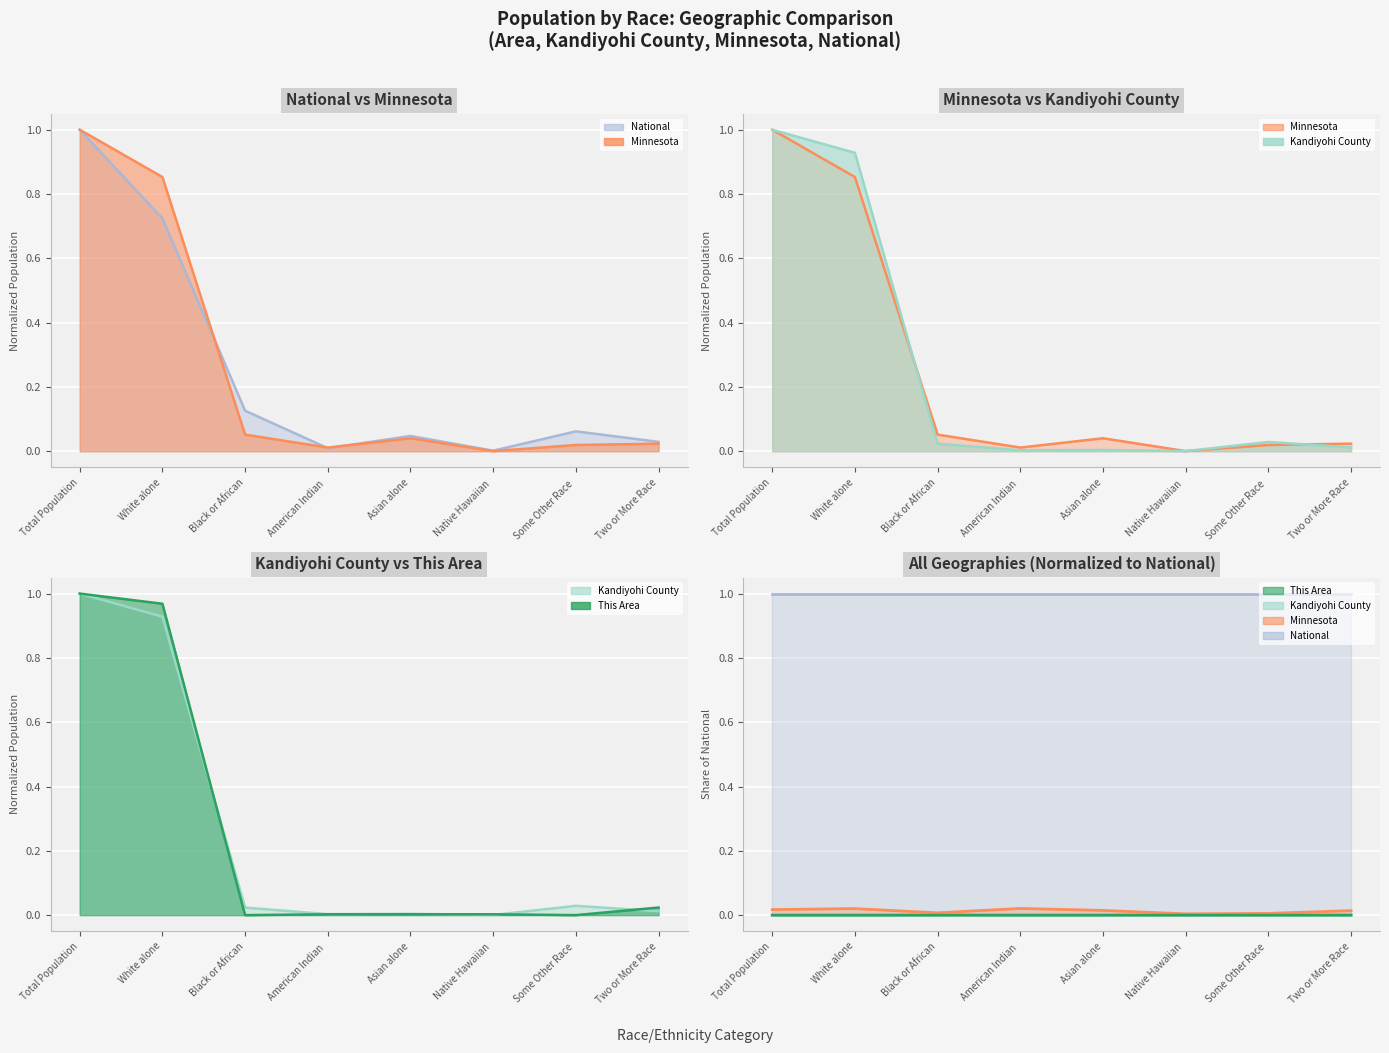

Where do Kandiyohi County and This Area first cross each other?

White alone and Black or African